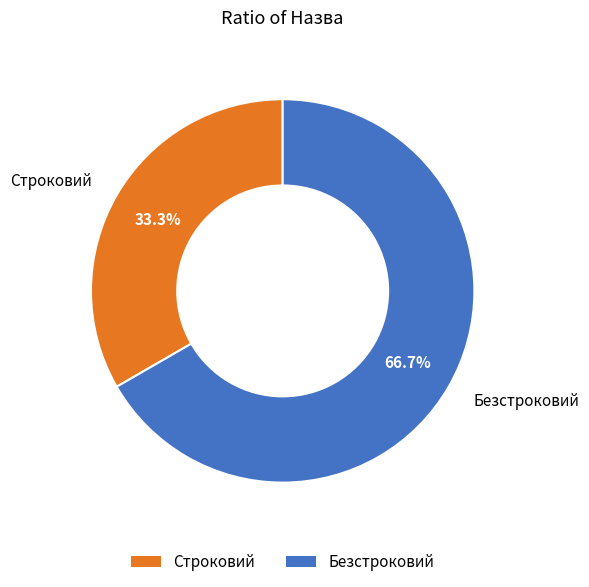

To the nearest percent, what portion does Строковий represent?

33%